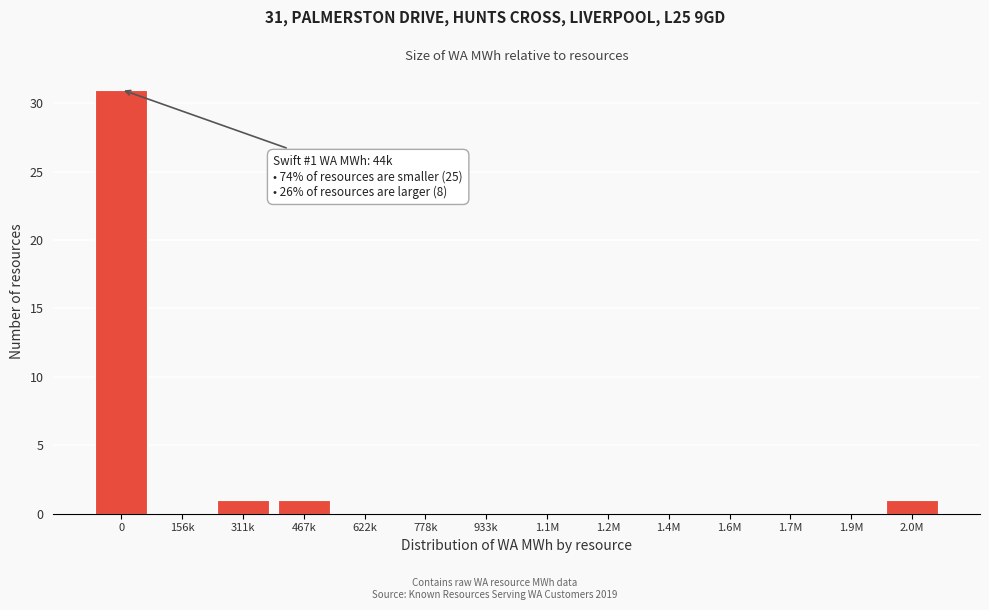

Reading left to right, list all the values displayed in this chart.

0=31	156k=0	311k=1	467k=1	622k=0	778k=0	933k=0	1.1M=0	1.2M=0	1.4M=0	1.6M=0	1.7M=0	1.9M=0	2.0M=1